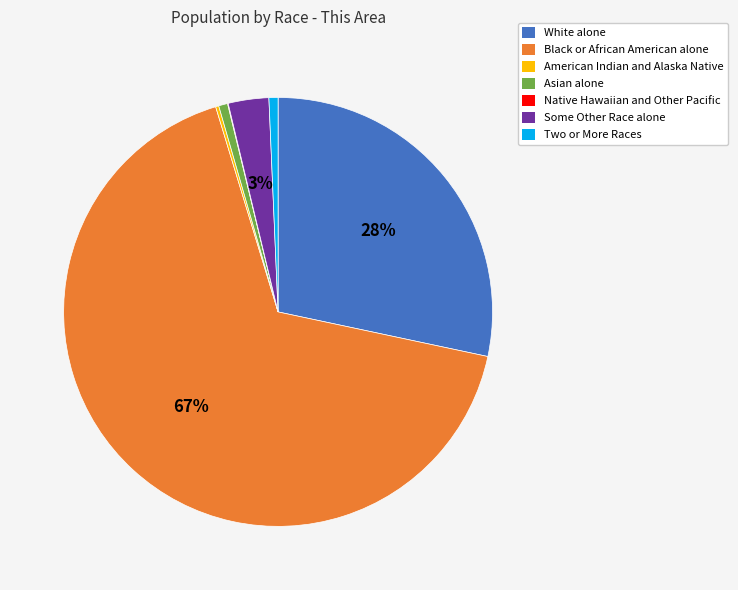

To the nearest percent, what is the difference between the largest and smallest slice percentages?

67%